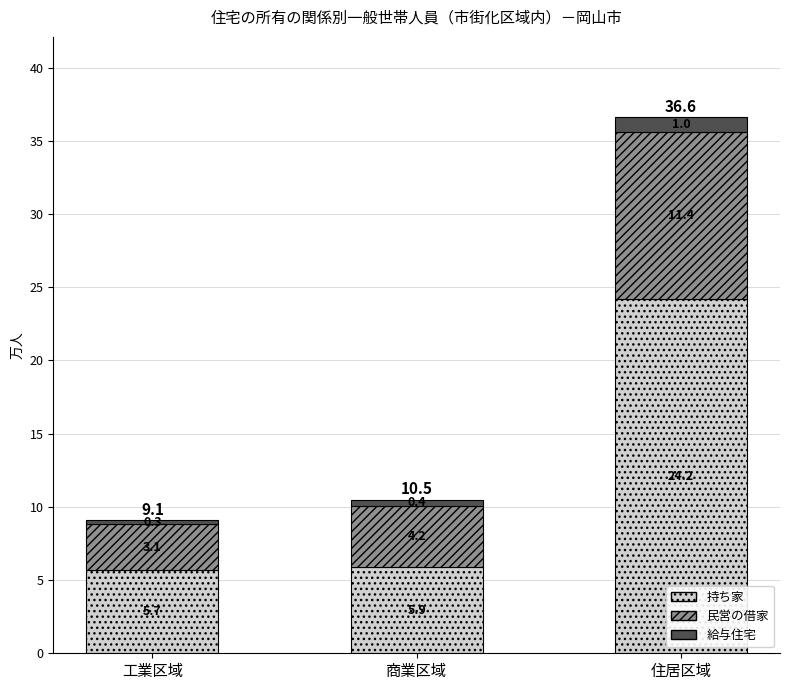

What are all the series names shown in the legend?

持ち家, 民営の借家, 給与住宅